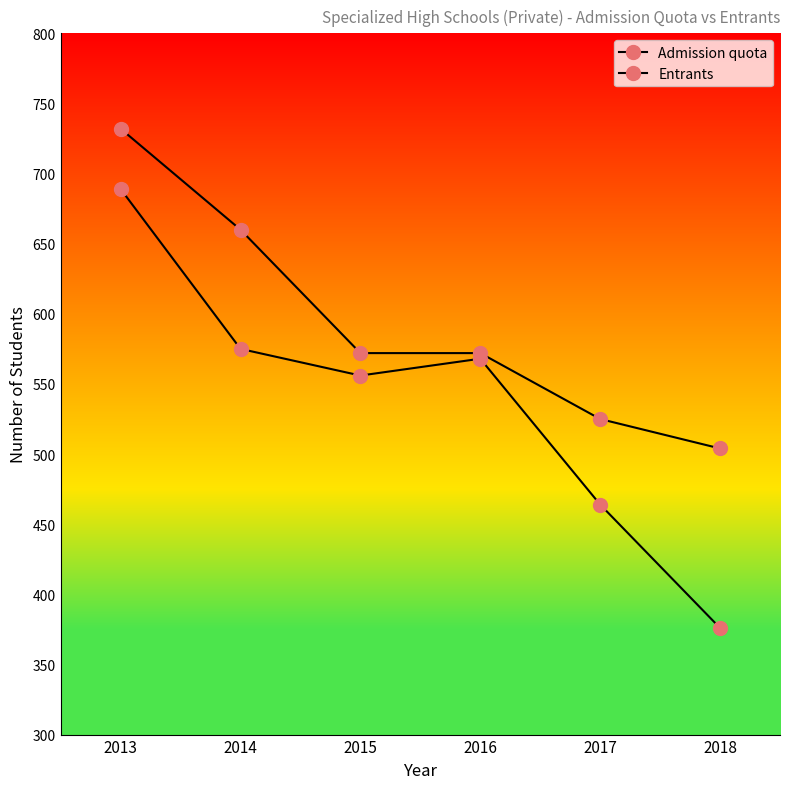

At how many categories does at least one series exceed 573?

2